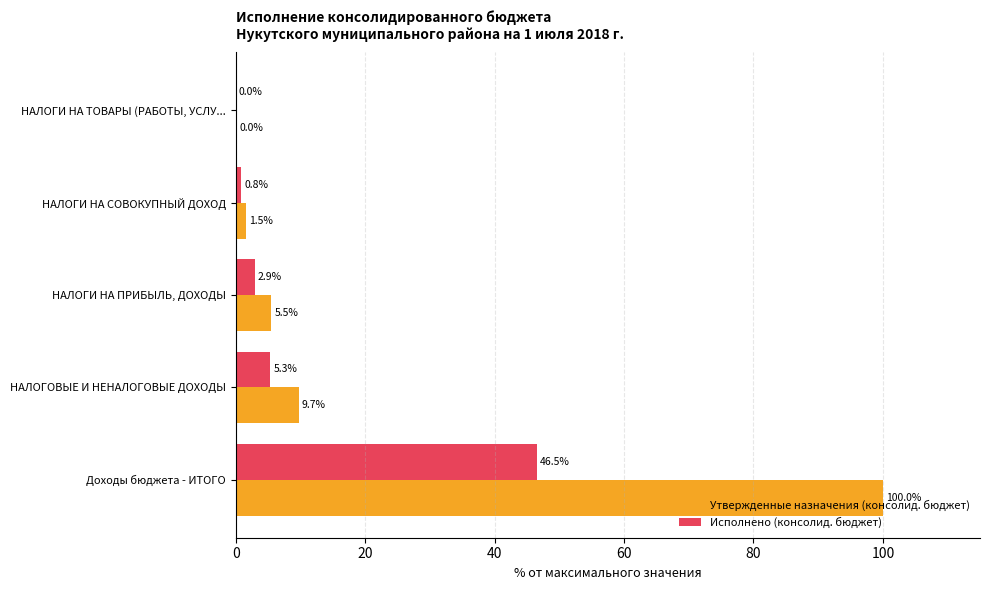

The Утвержденные назначения (консолид. бюджет) series shows 9.7 at НАЛОГОВЫЕ И НЕНАЛОГОВЫЕ ДОХОДЫ. True or false?

True